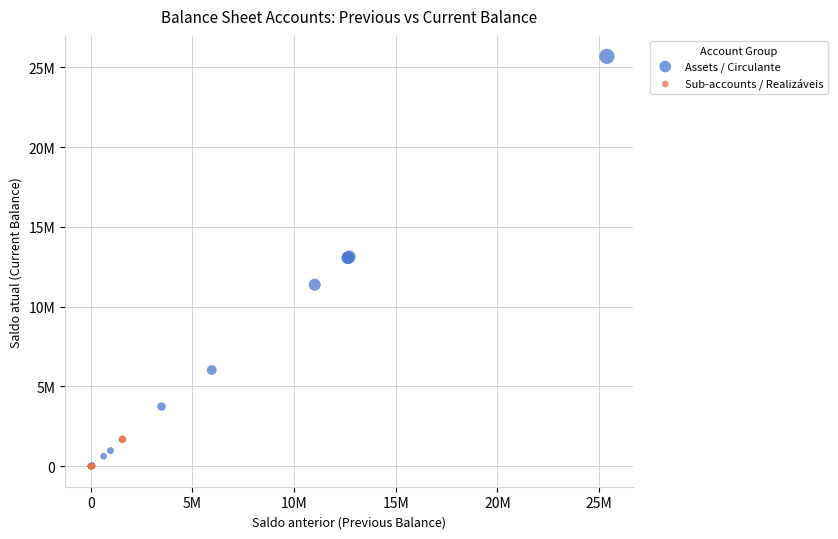

What are all the series names shown in the legend?

Assets / Circulante, Sub-accounts / Realizáveis